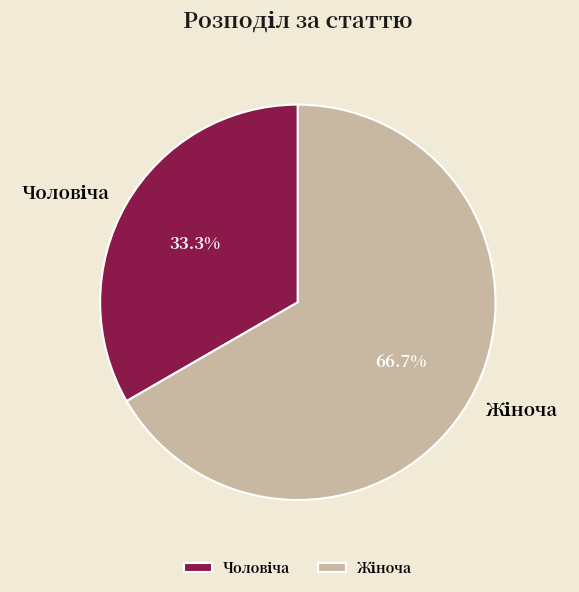

Is there any slice that represents more than half of the pie?

Yes